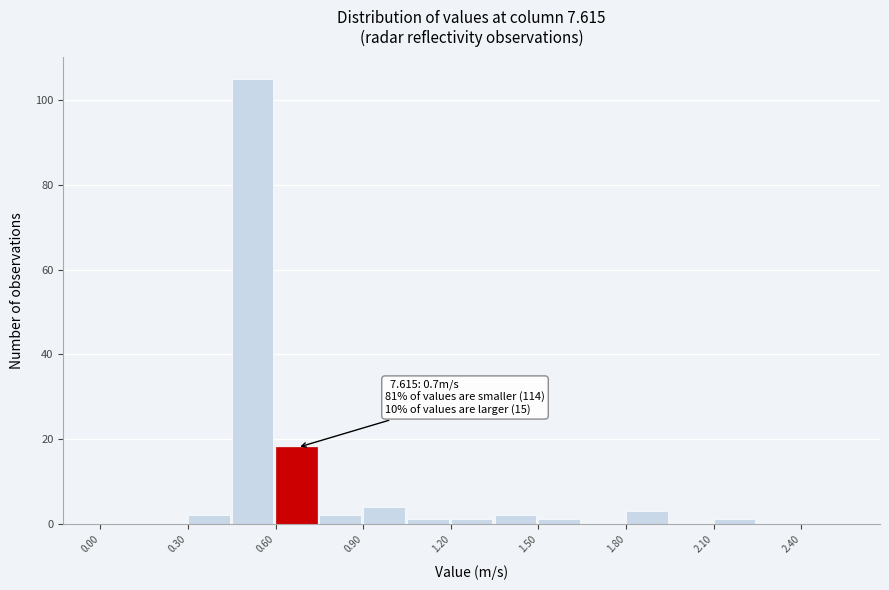

Around what value on the x-axis is the tallest bar? Give the approximate position of its centre, as read against the axis.

0.50